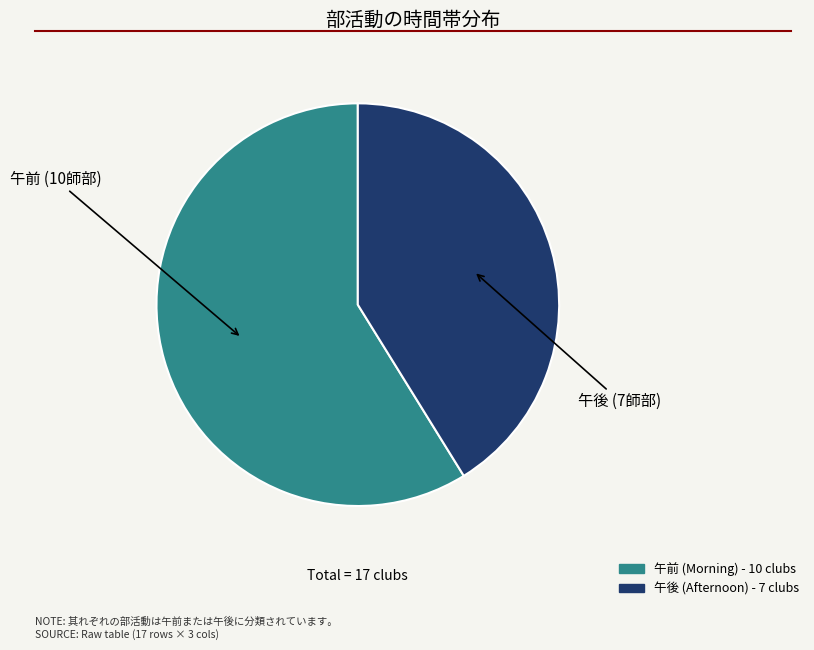

Between 午前 and 午後, which is larger?

午前